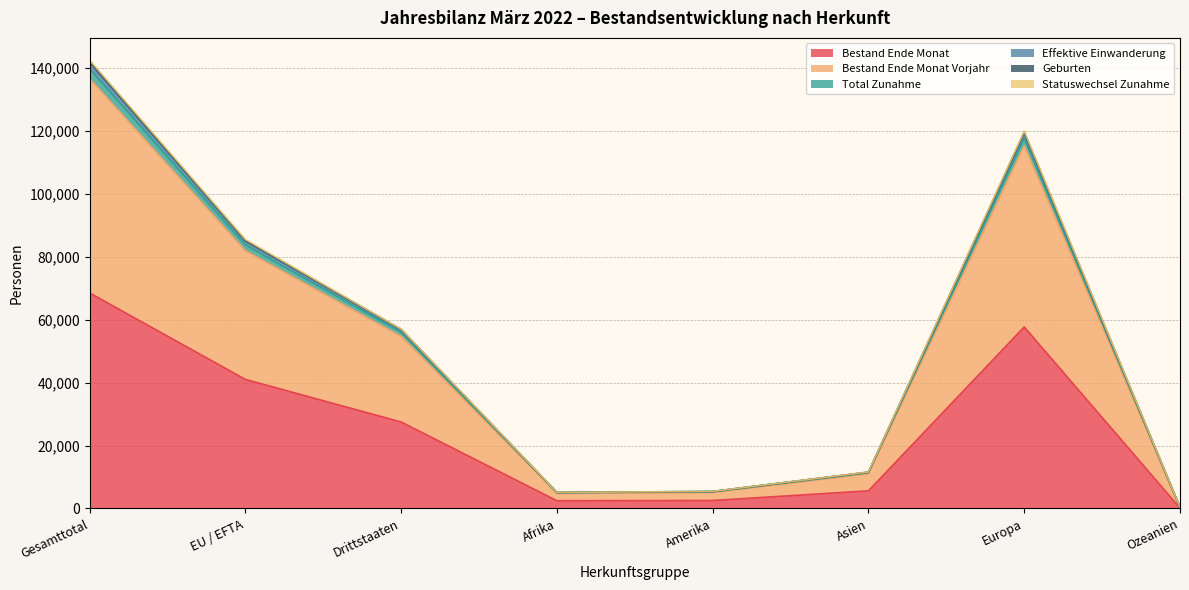

List the labels in order of Effektive Einwanderung value, smallest first.

Ozeanien, Afrika, Amerika, Asien, Drittstaaten, EU / EFTA, Europa, Gesamttotal